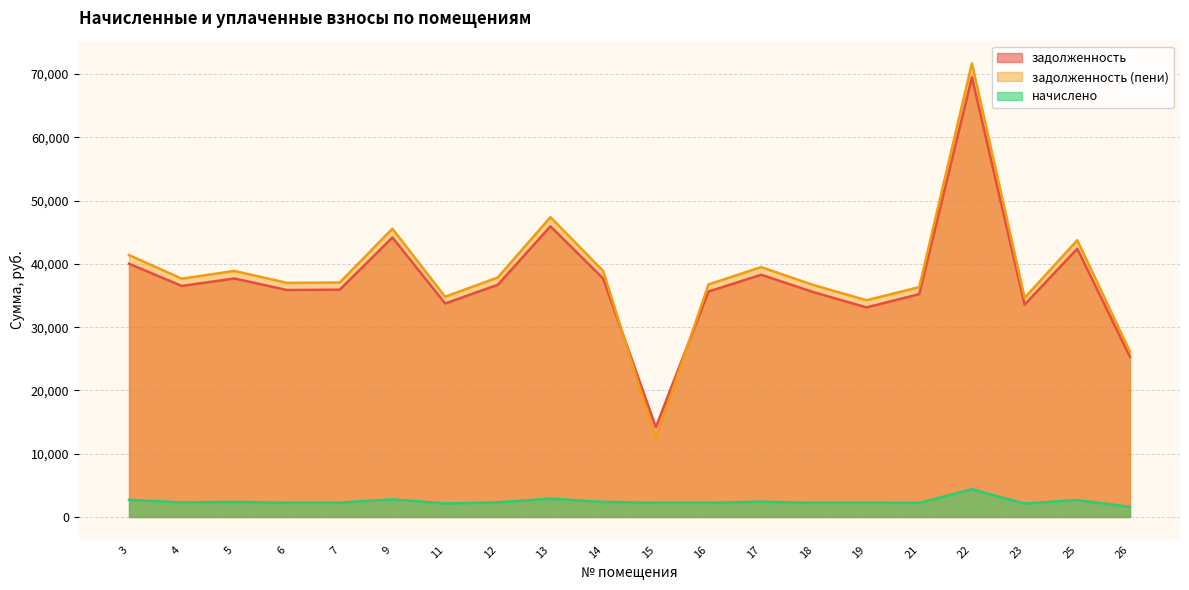

After their last crossing, which series has the higher values: задолженность (пени) or задолженность?

задолженность (пени)